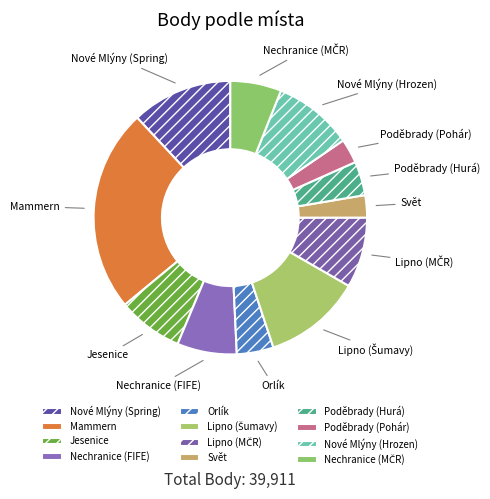

Count the number of slices in the pie.

12